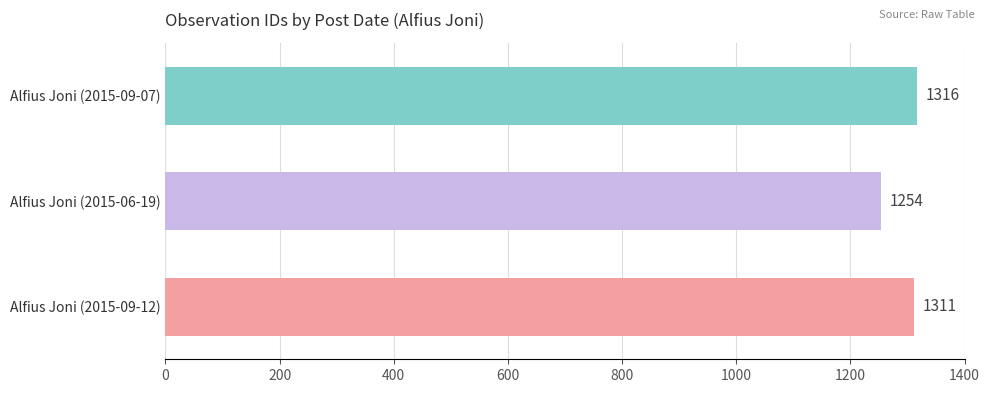

List the labels in order of value, largest first.

Alfius Joni (2015-09-07), Alfius Joni (2015-09-12), Alfius Joni (2015-06-19)